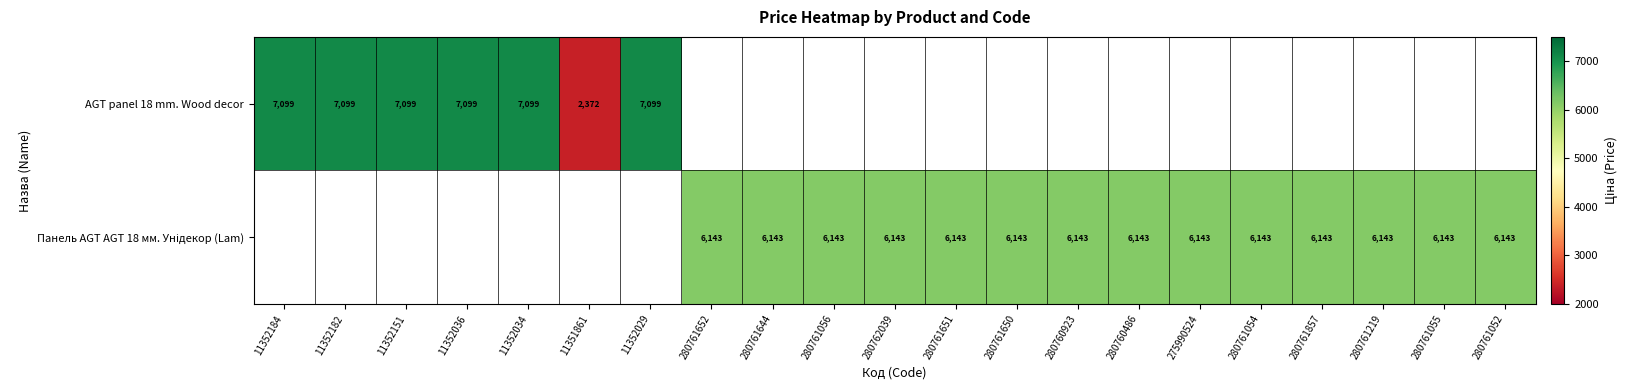

At how many categories does at least one series exceed 5608?

20